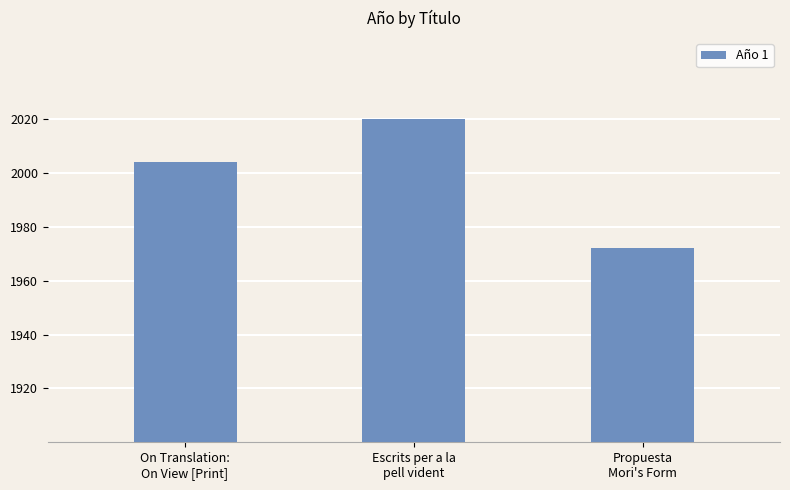

What is the difference between the maximum and minimum values?

48